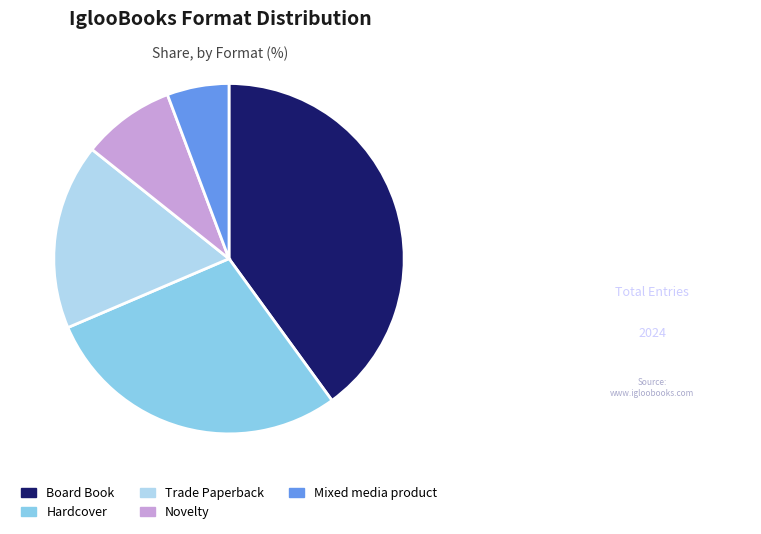

Which has a higher value, Trade Paperback or Board Book?

Board Book